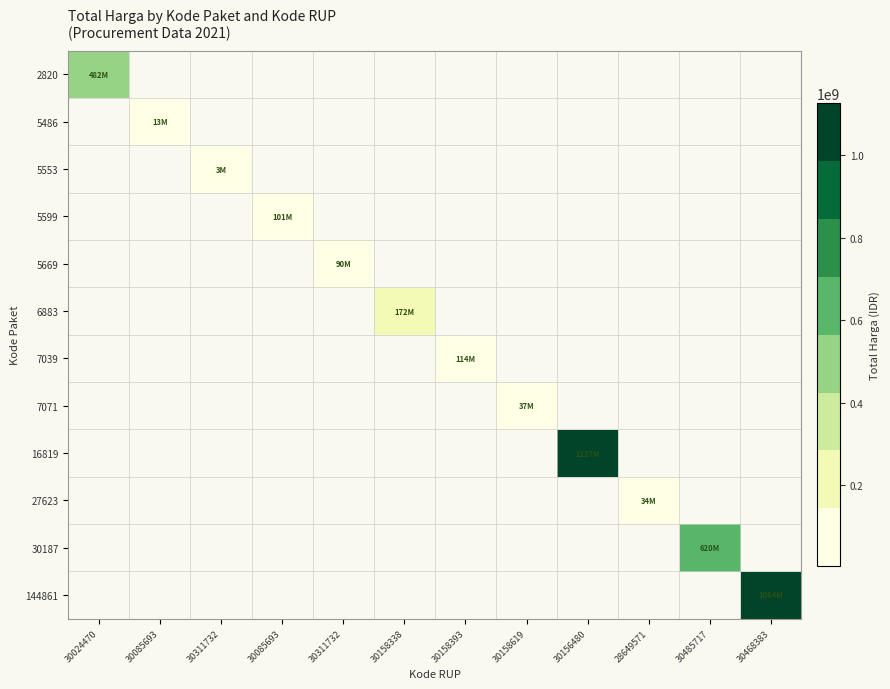

Which series has the largest total across all categories?

16819